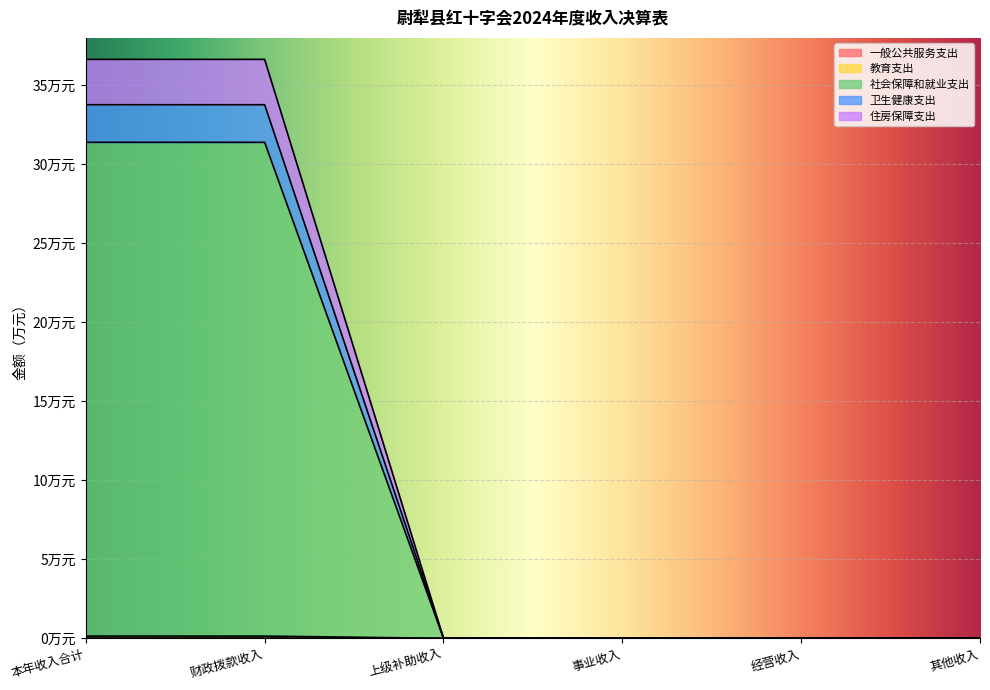

How many categories are shown in the chart?

6